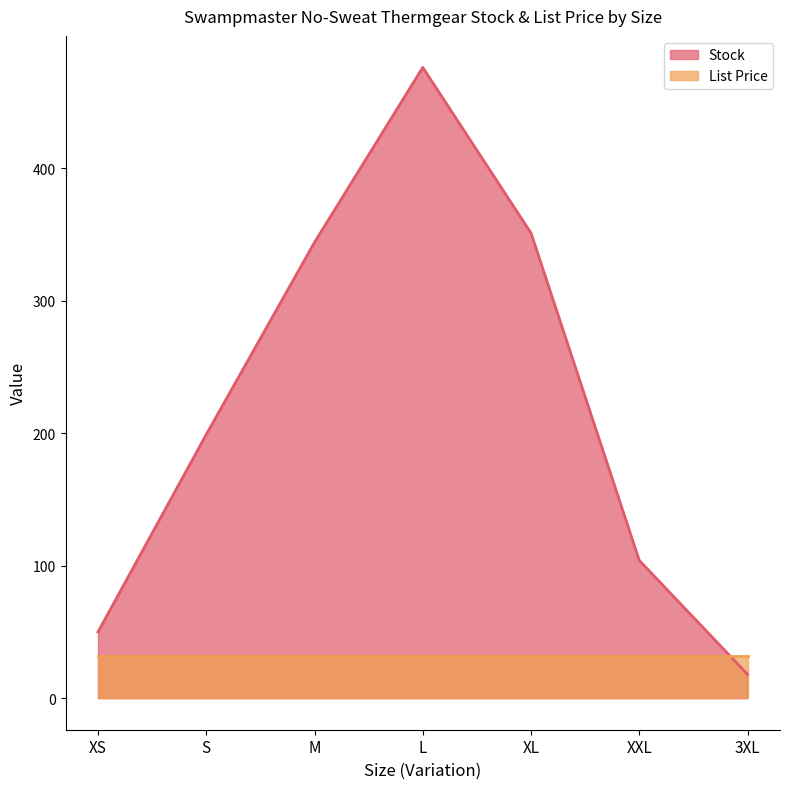

What is the minimum value shown in the chart?

18.0